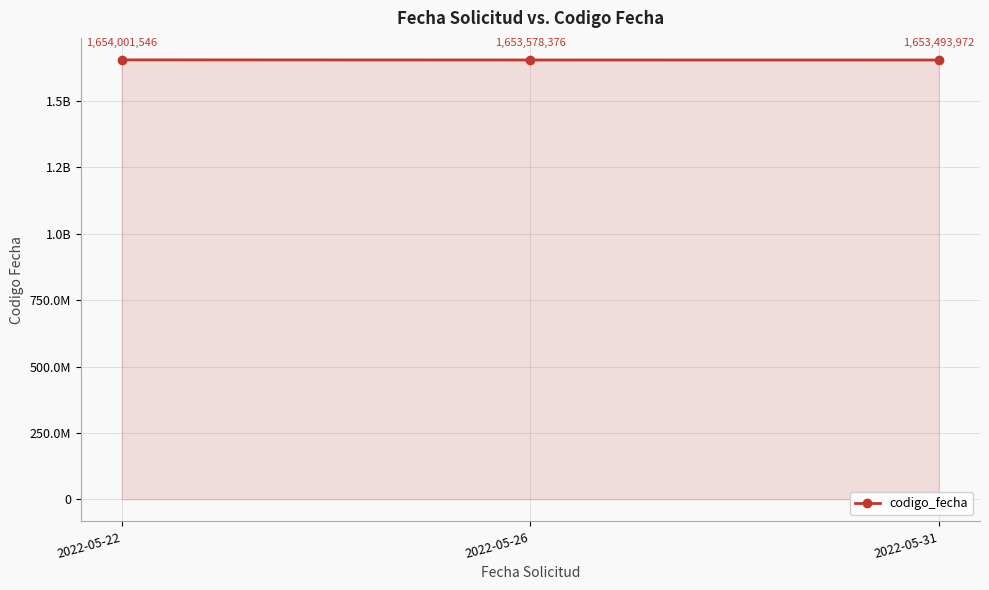

Reading right to left, list all the values displayed in this chart.

1653493972	1653578376	1654001546